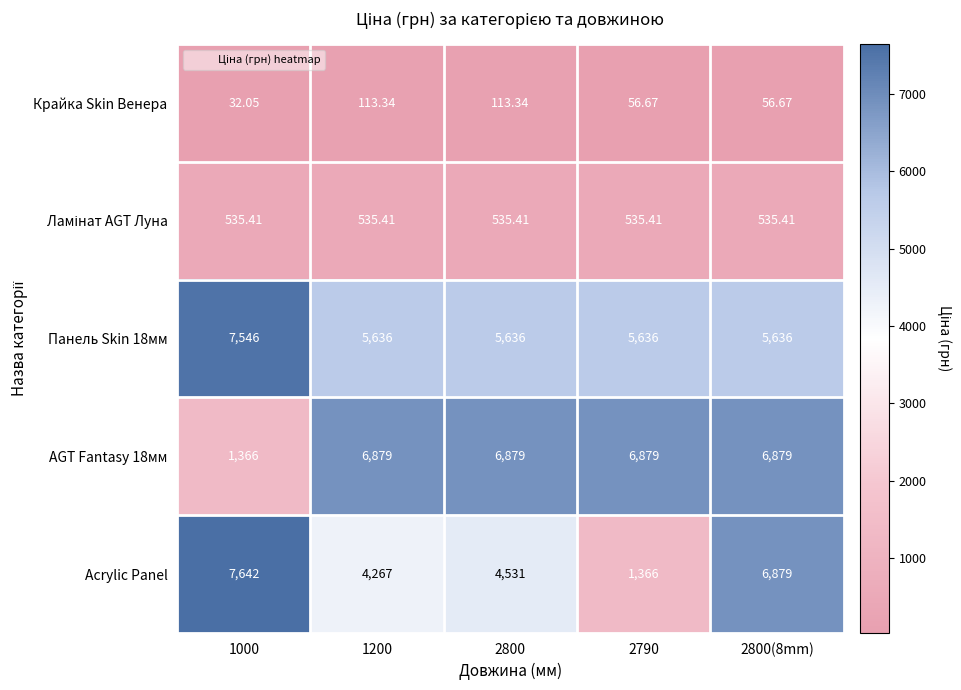

Between 1200 and 2800(8mm), which series saw the biggest shift?

Acrylic Panel